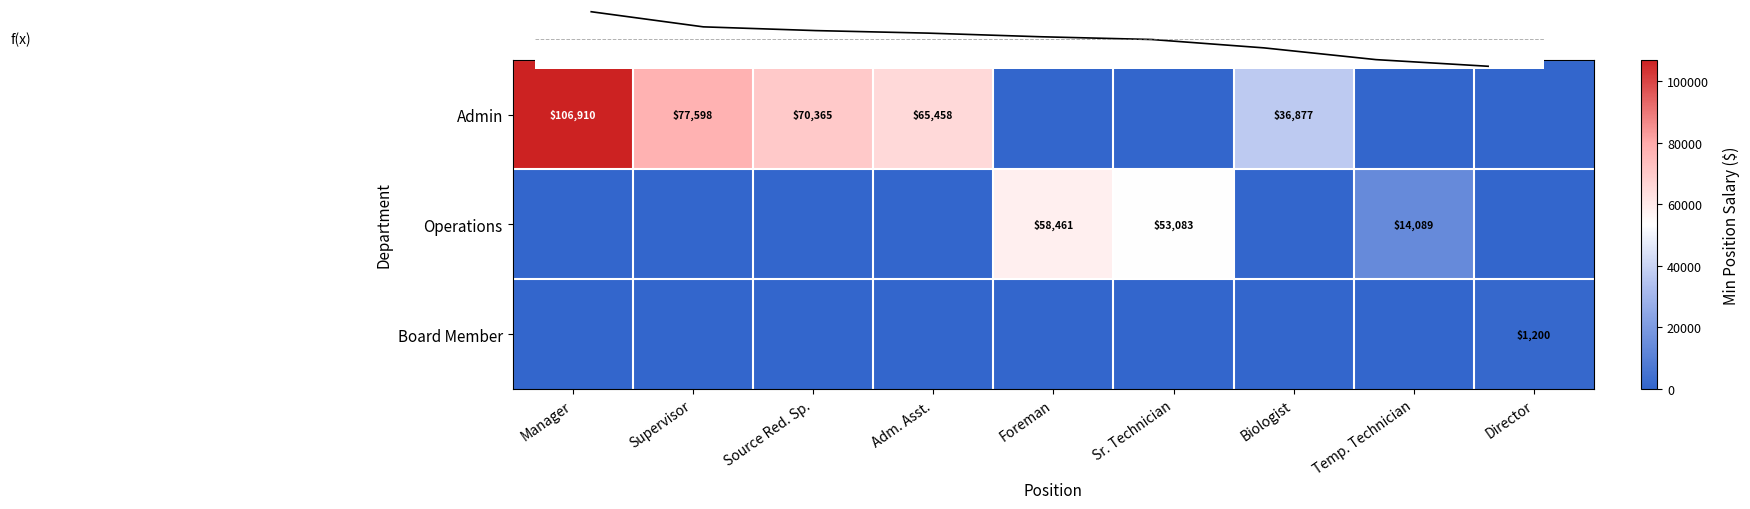

The value of f(x) at Sr. Technician is 0.7. True or false?

False